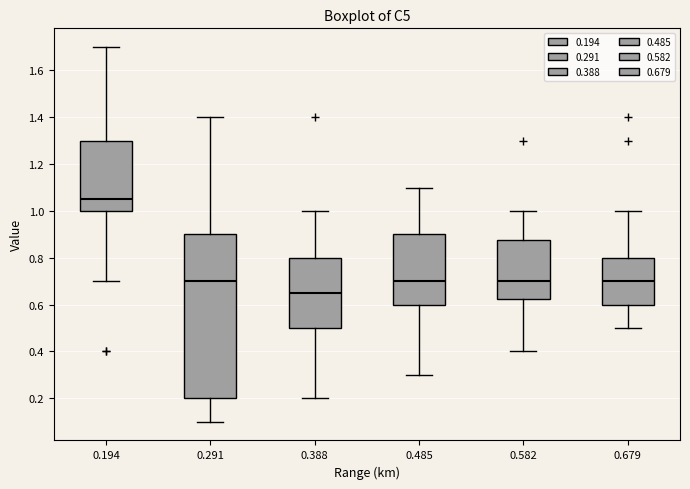

Which box's median line is the lowest?

0.388